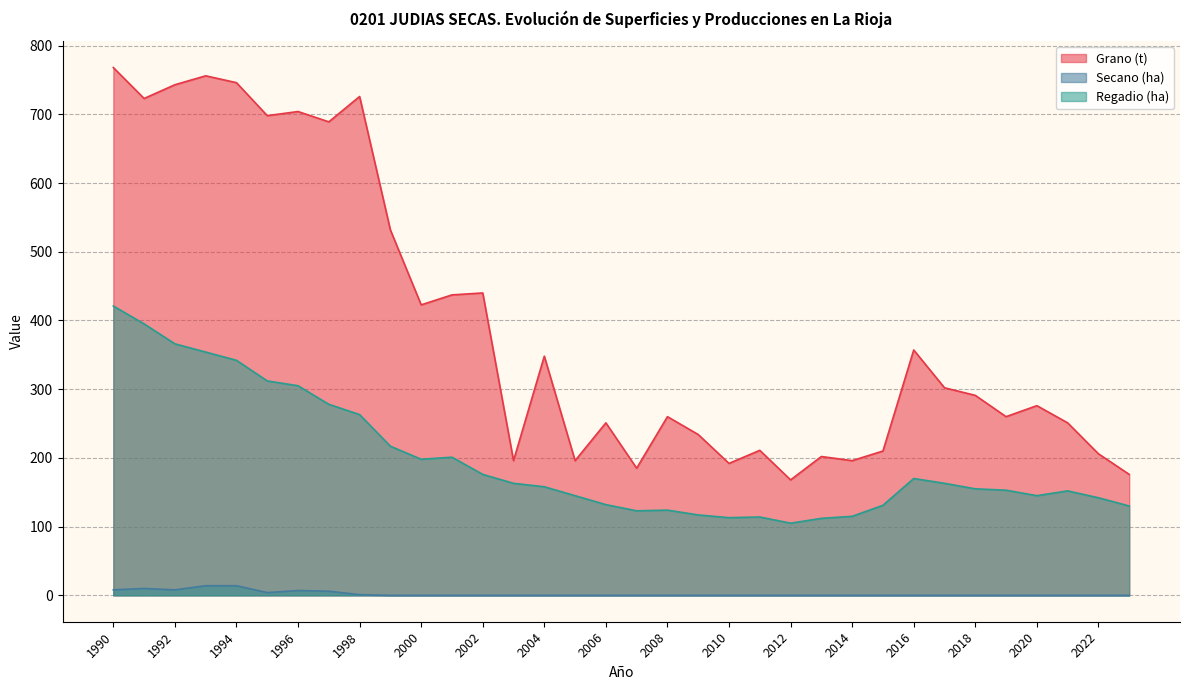

Read the Grano (t) value at 1996.

704.0